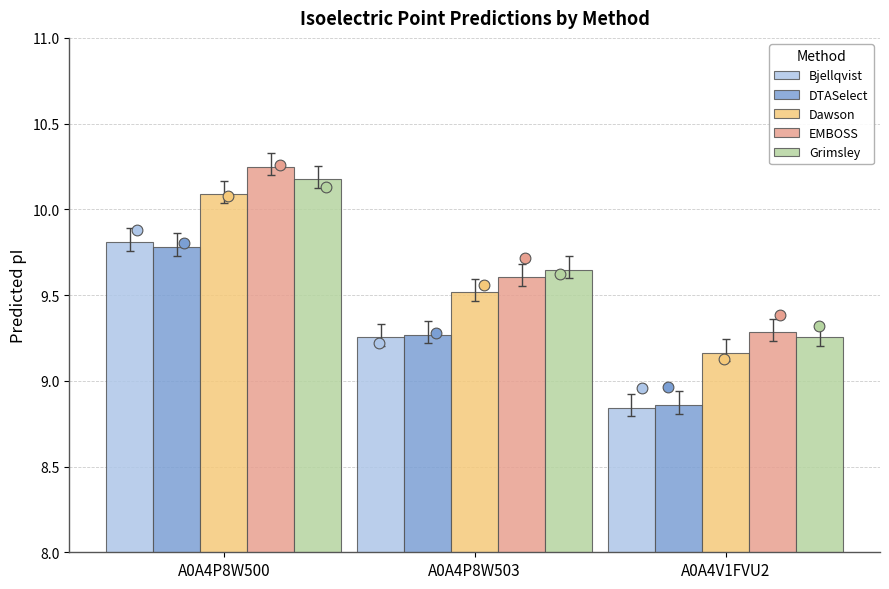

Which series contains the highest Y value?

EMBOSS